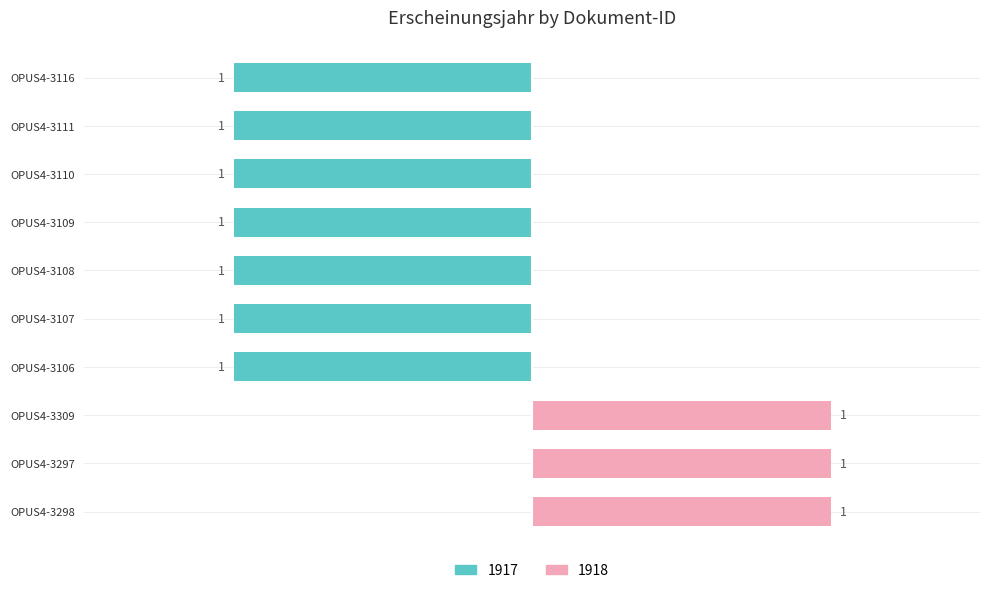

Is it true that the value at OPUS4-3111 is 0?

True